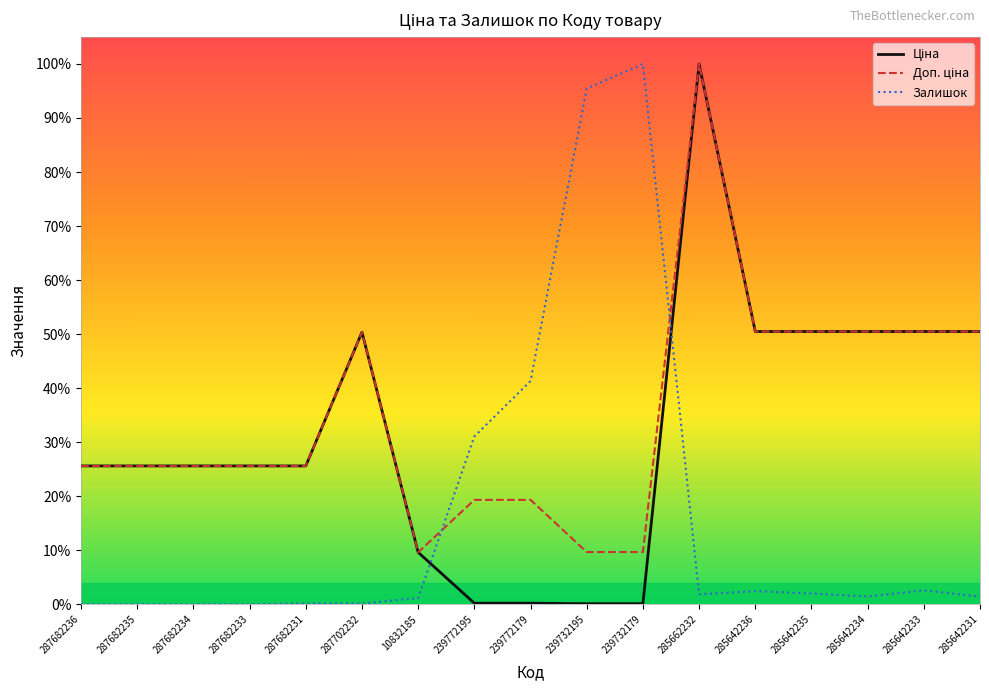

At which category is the sum across all series the highest?

285662232